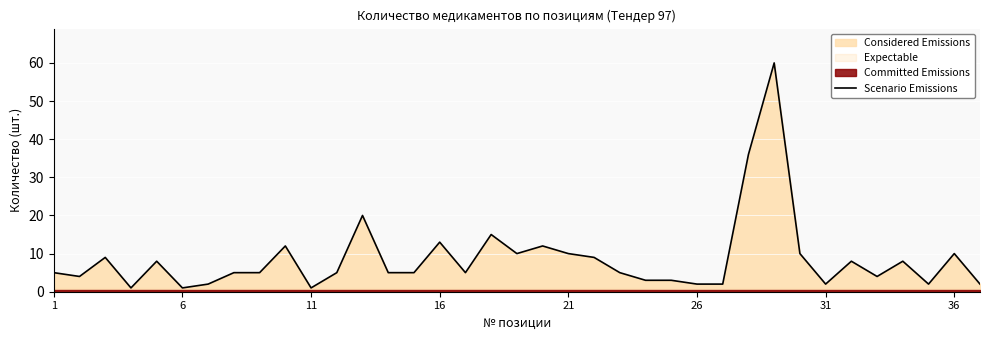

True or false: there are more than 1 points higher than both neighbors.

True